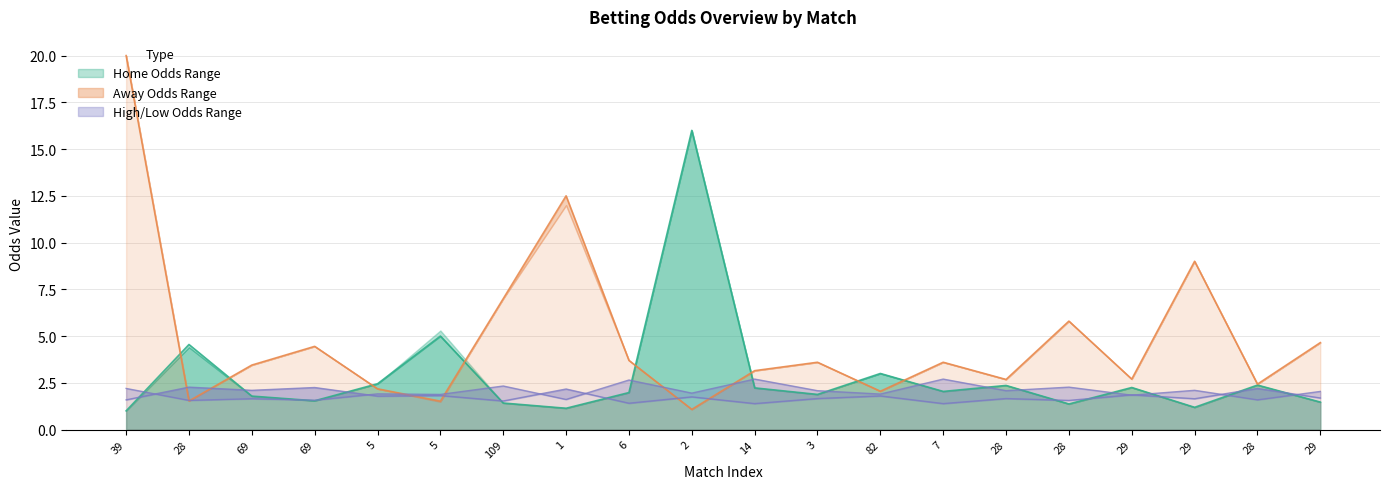

What is the label of the 11th point from the left?

14